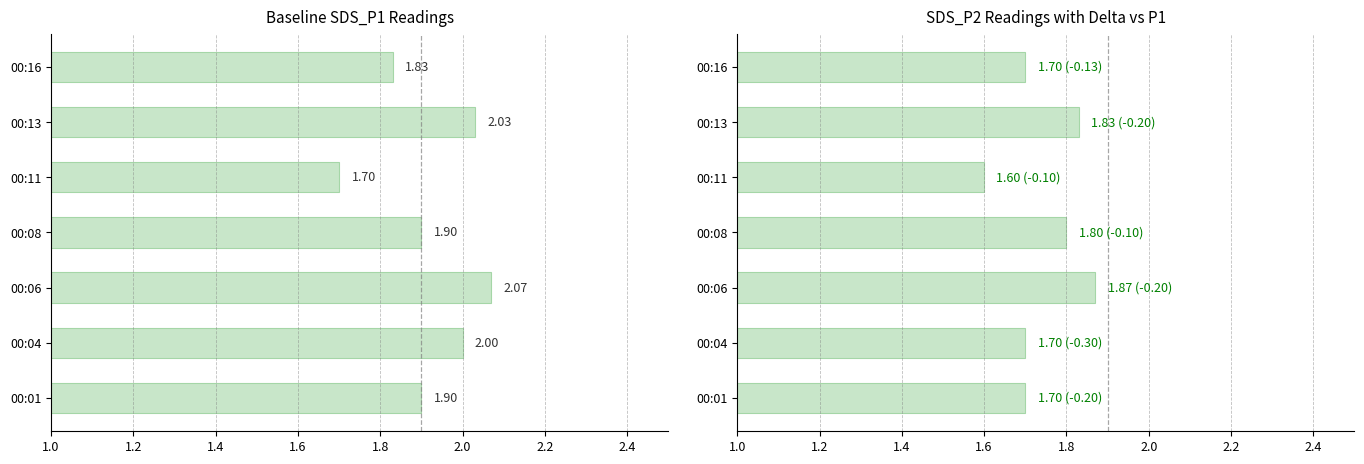

Which series changed the most between 00:04 and 00:08?

SDS_P1